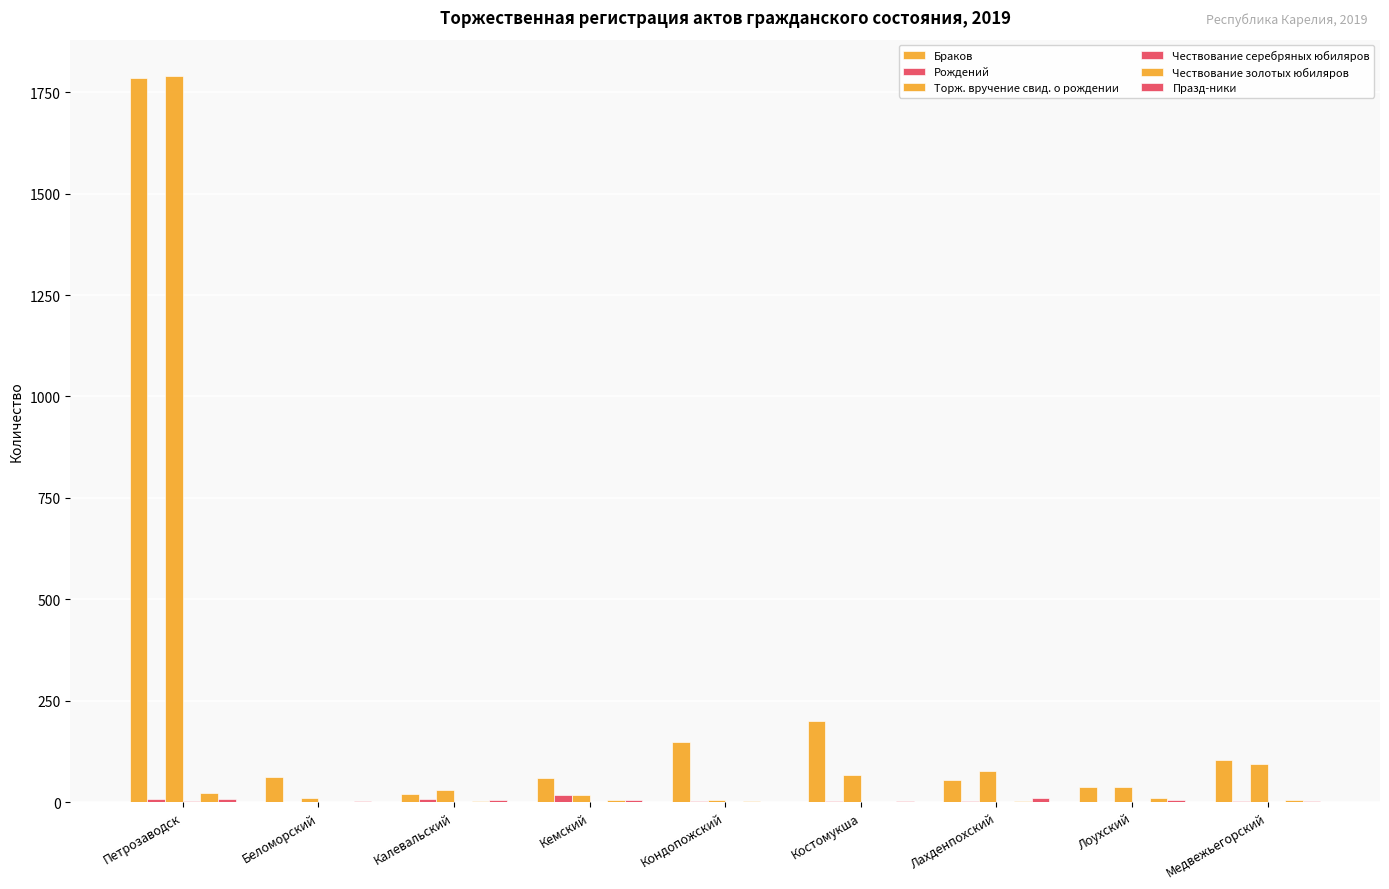

What is the difference between the maximum and minimum values in the Празд-ники series?

10